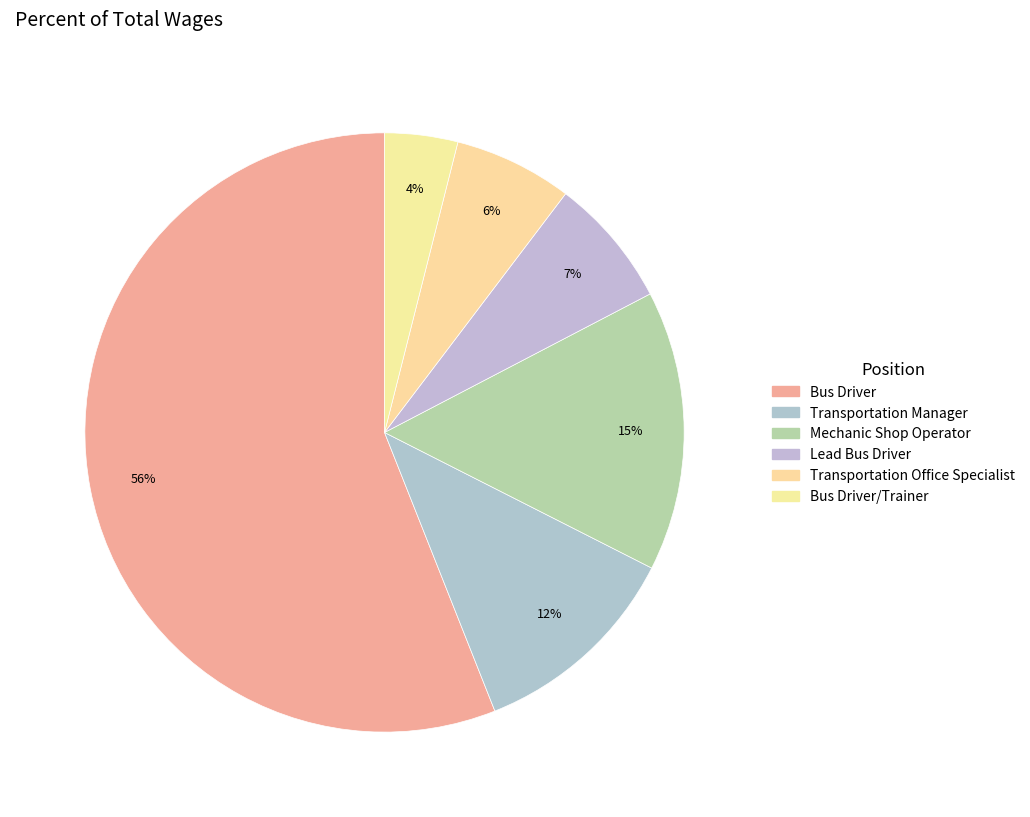

Which slice is the largest?

Bus Driver